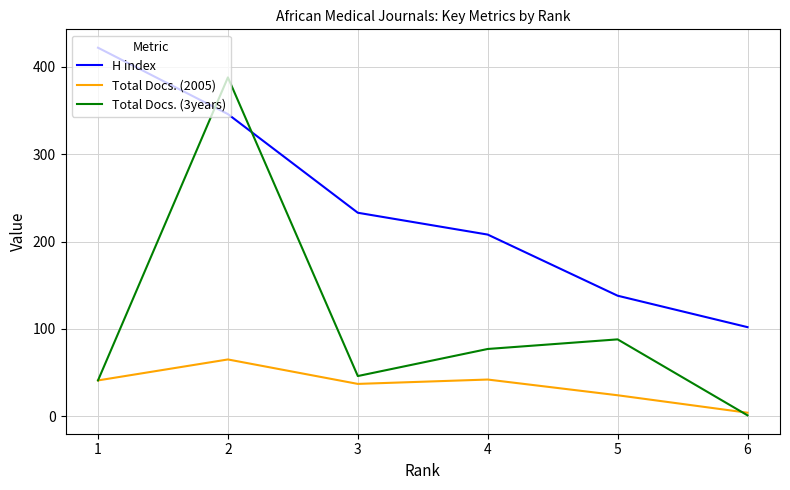

At which category is the sum across all series the highest?

2